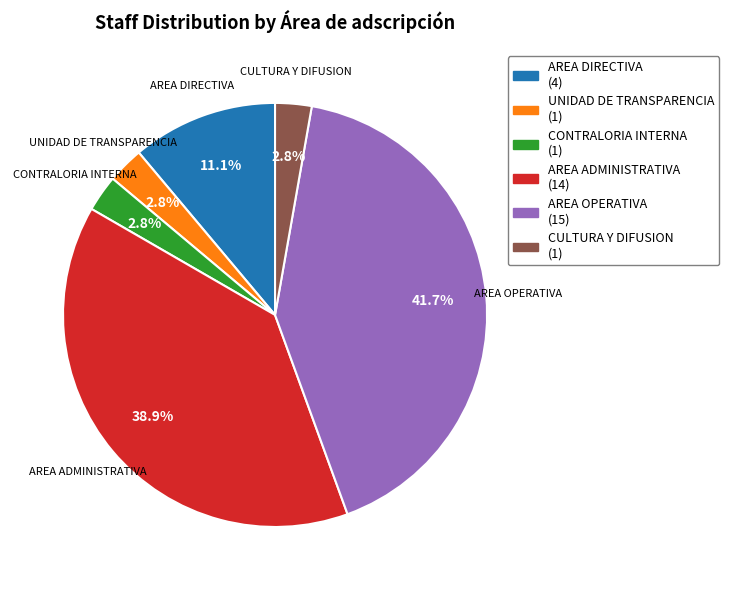

To the nearest percent, what percentage of the pie is AREA ADMINISTRATIVA?

39%